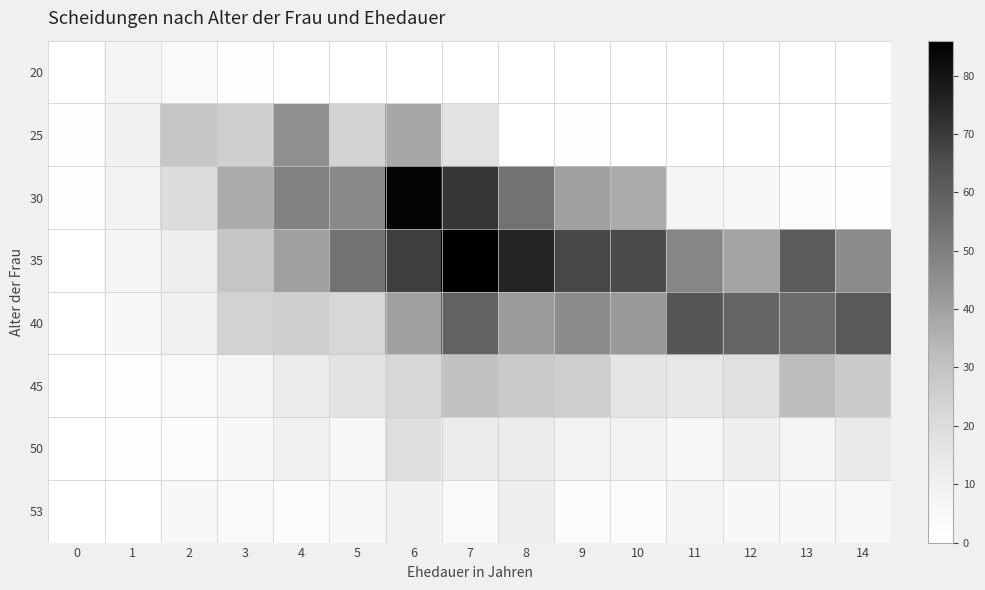

What is the difference between the highest and lowest values at 14?

62